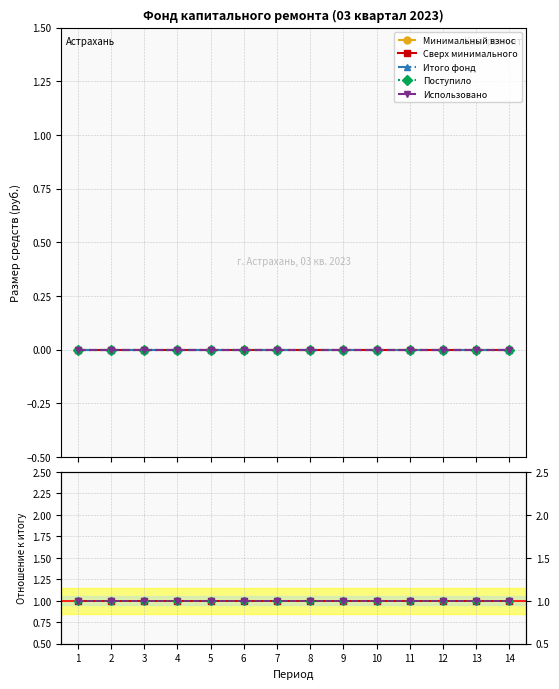

What are all the series names shown in the legend?

Минимальный взнос, Сверх минимального, Итого фонд, Поступило, Использовано